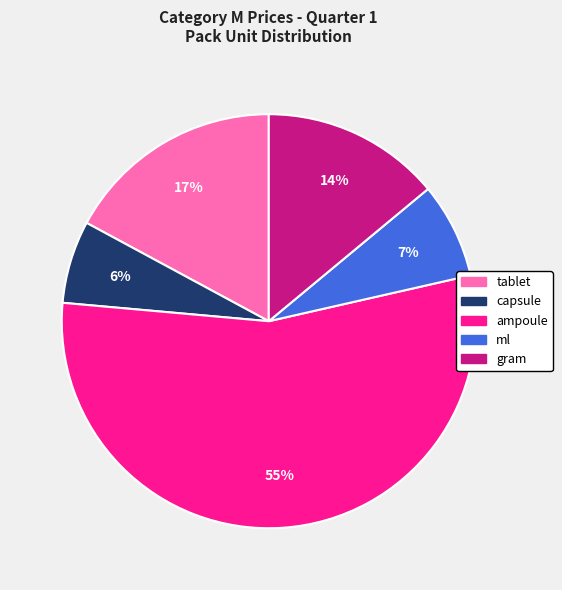

What is the smallest slice in the pie chart?

capsule